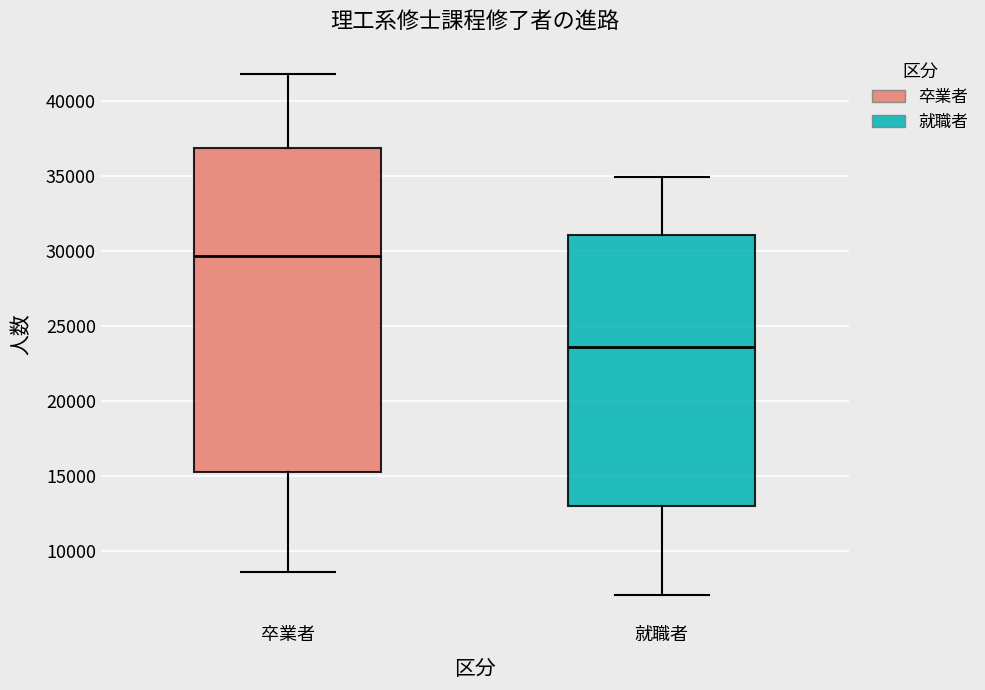

Reading left to right, read every box against the y-axis: the position of its median line, the range the box covers, and the ends of its whiskers. The values are not printed on the chart, so give them approximately, as read against the axis.

卒業者: median 29500, box 15500 to 37000, whiskers 8500 to 42000
就職者: median 23500, box 13000 to 31000, whiskers 7000 to 35000